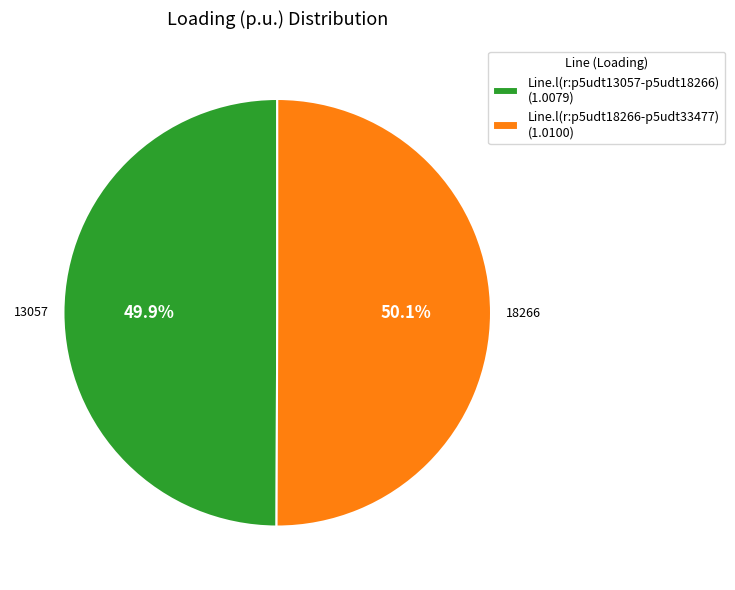

What percentage is the Line.l(r:p5udt18266-p5udt33477) slice, to the nearest percent?

50%